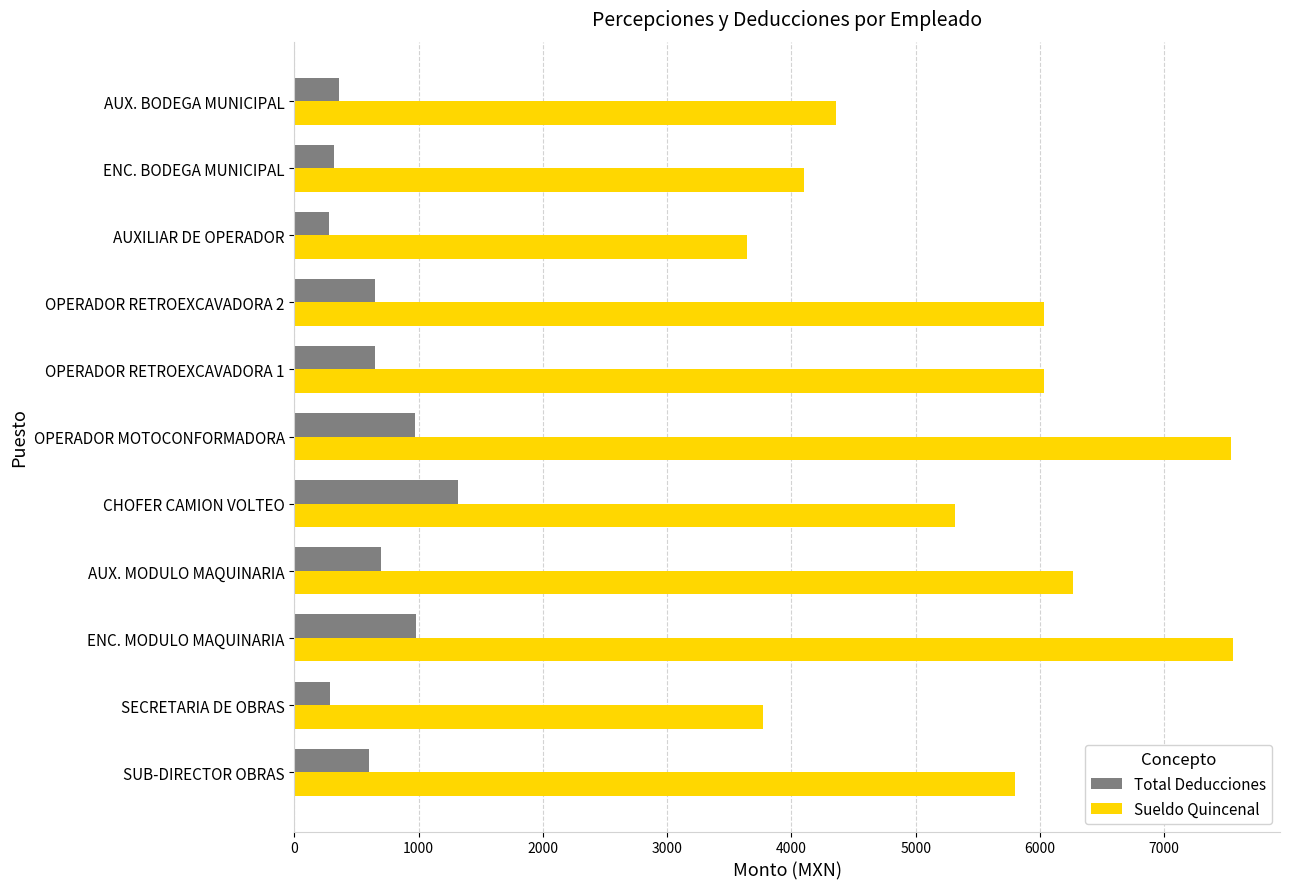

Read the Sueldo Quincenal value at OPERADOR MOTOCONFORMADORA.

7539.7